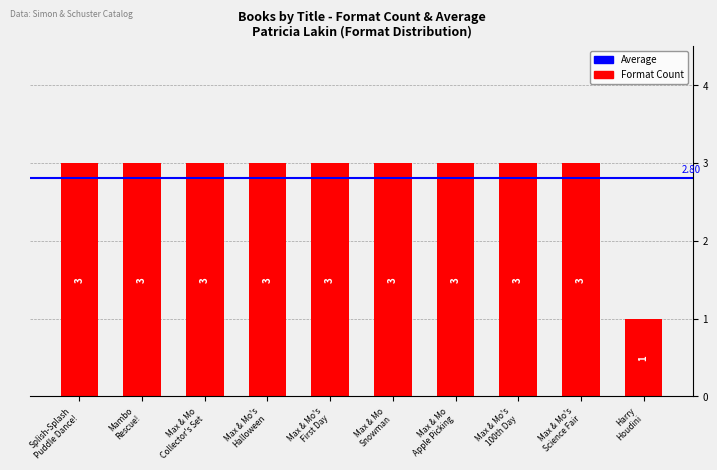

What is the sum of all values?

28